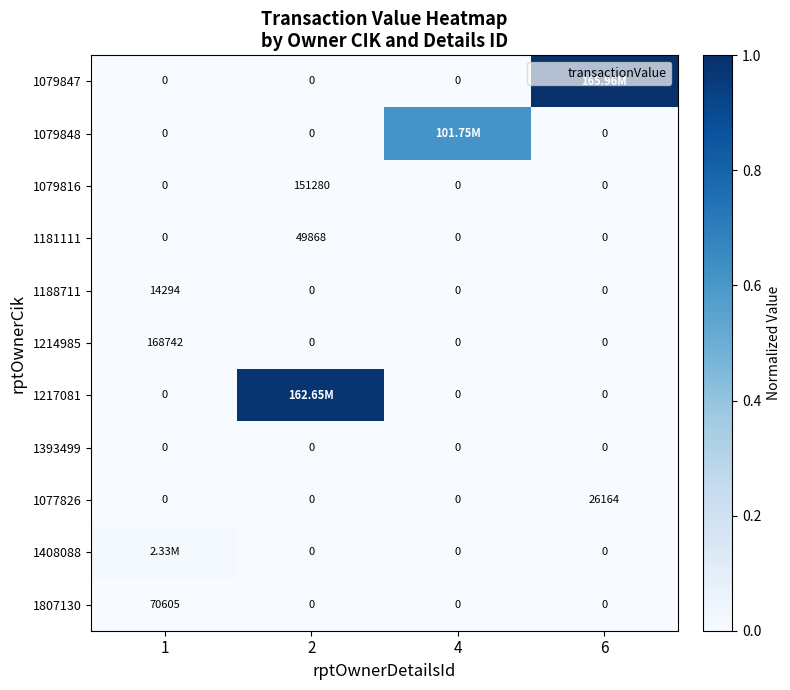

At which label does 1214985 reach its peak?

1